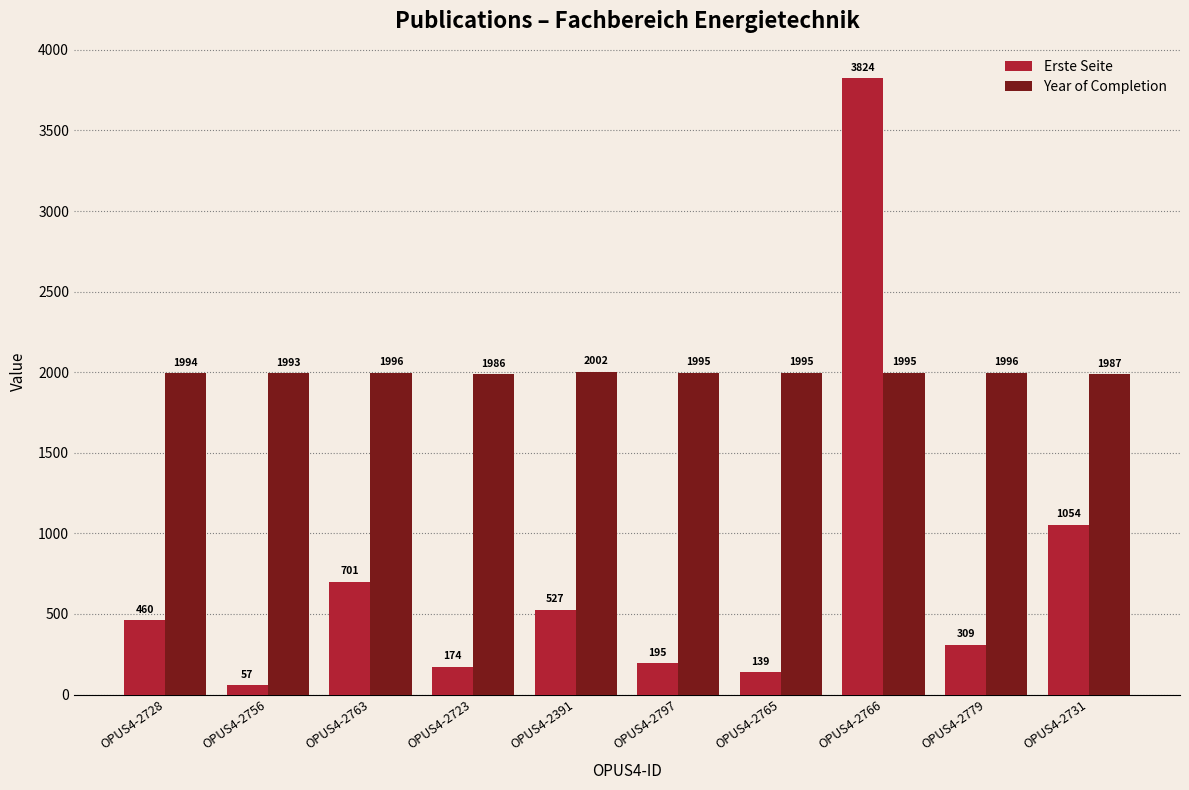

Which series changed the most between OPUS4-2765 and OPUS4-2766?

Erste Seite